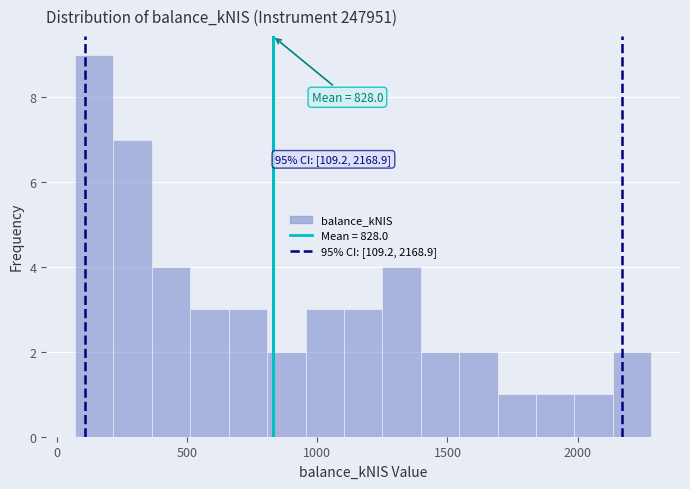

Around what value on the x-axis is the tallest bar? Give the approximate position of its centre, as read against the axis.

150